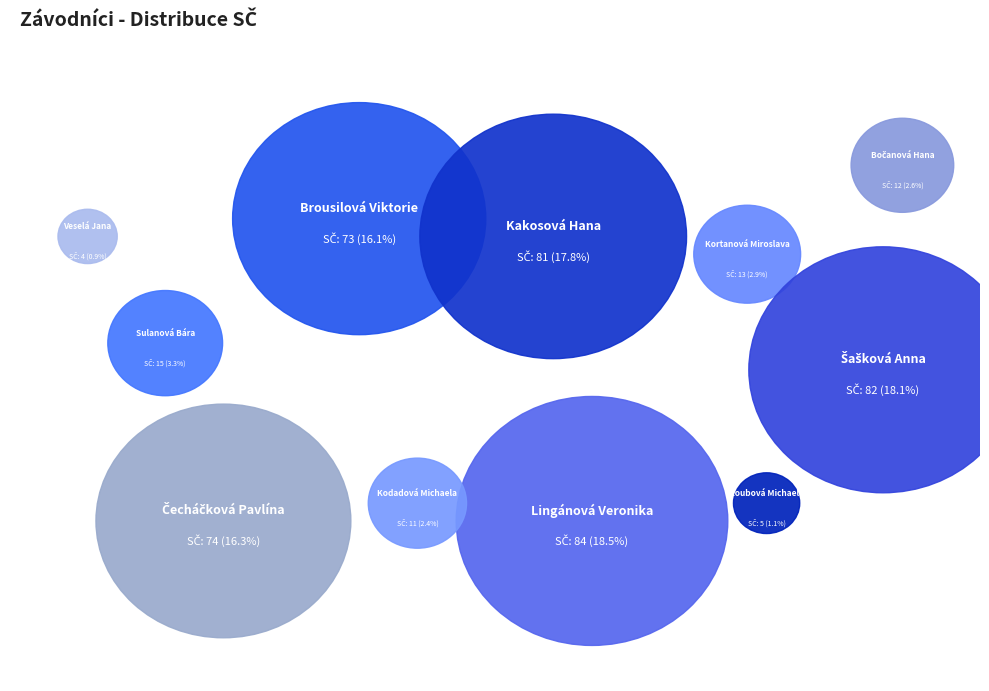

Is the sum of Koubová Michaela and Brousilová Viktorie greater than half?

No